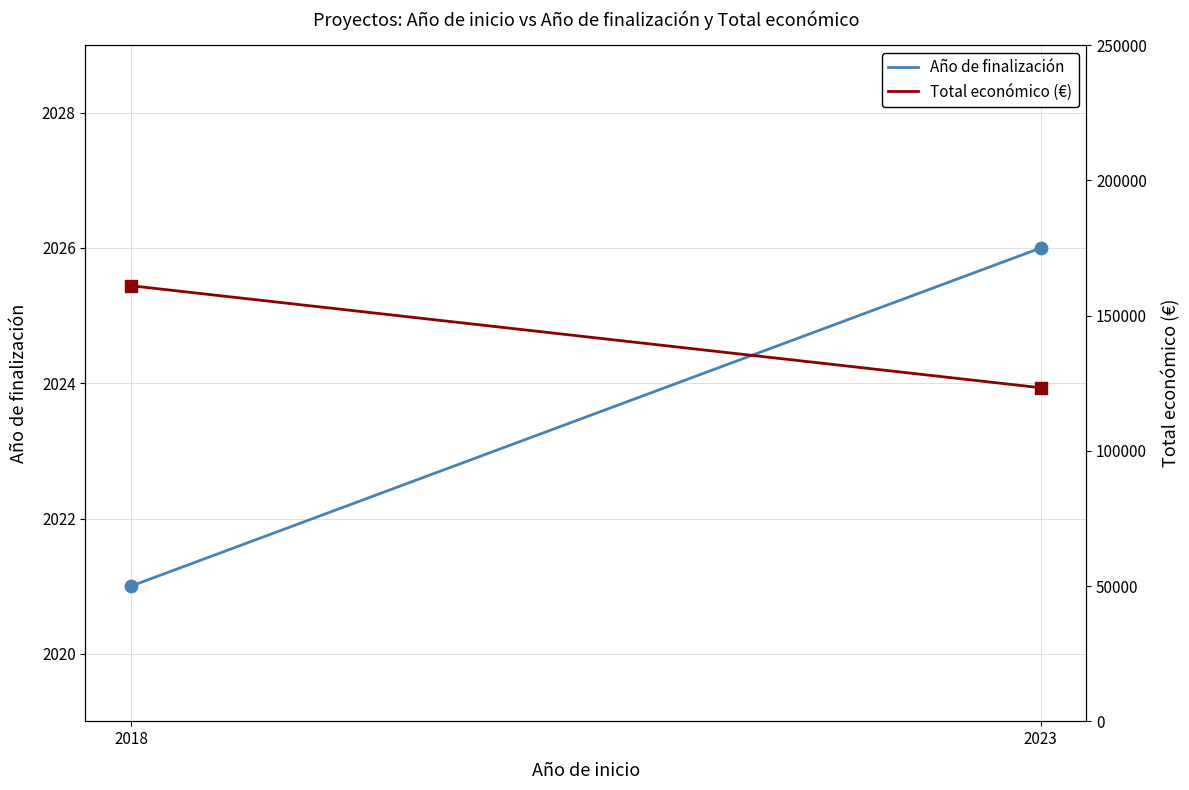

At how many categories does at least one series exceed 15497?

2